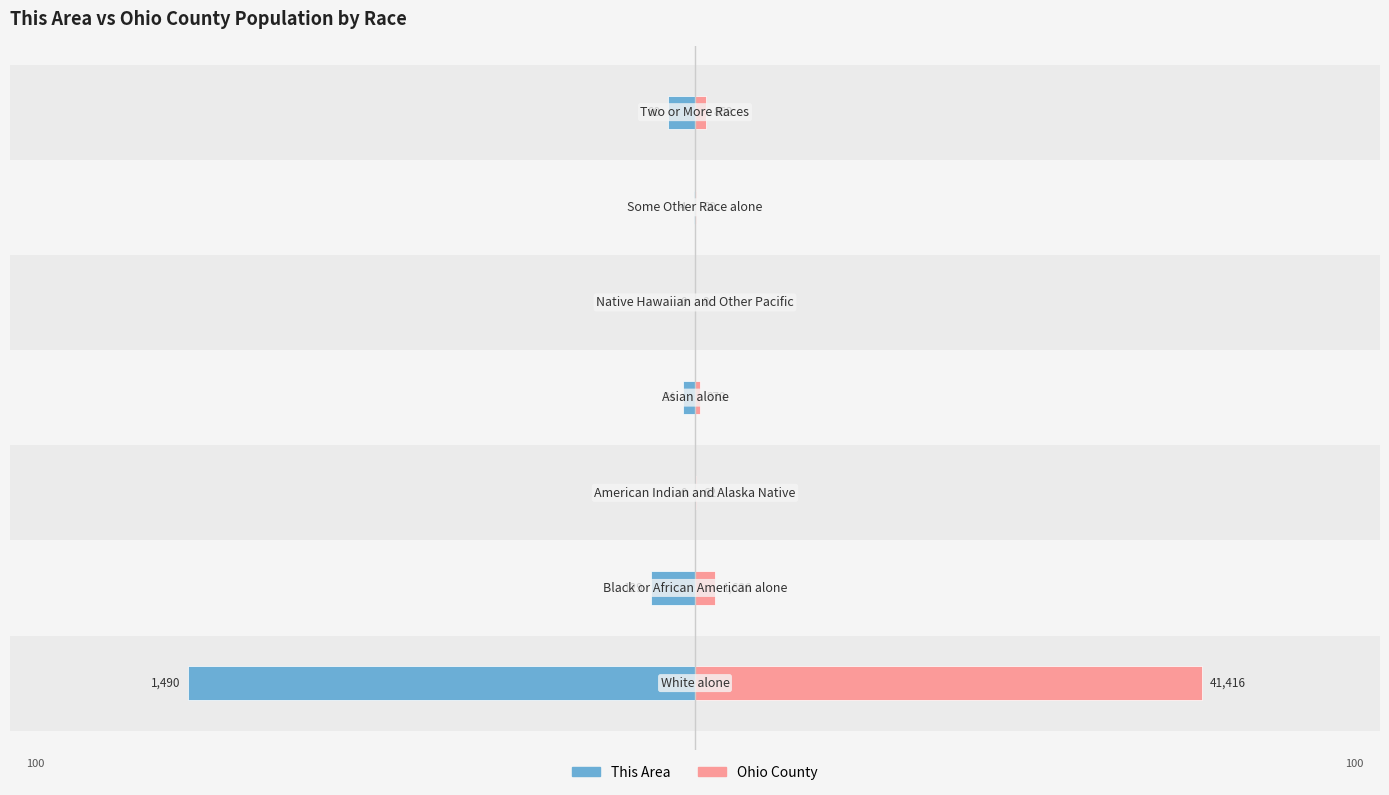

How many values in the This Area series are below -2?

4